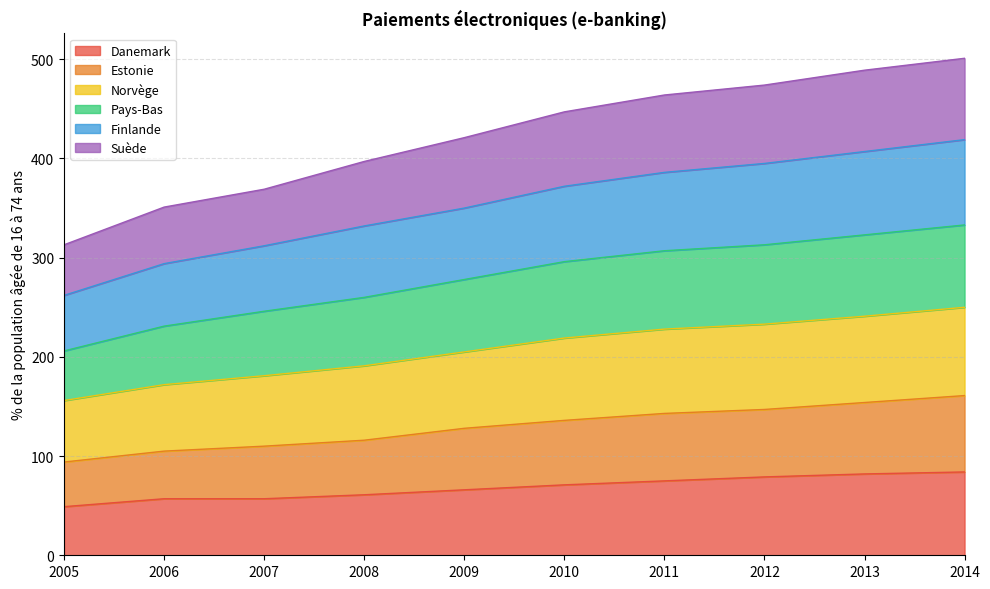

The value of Danemark at 2012 is 79. True or false?

True